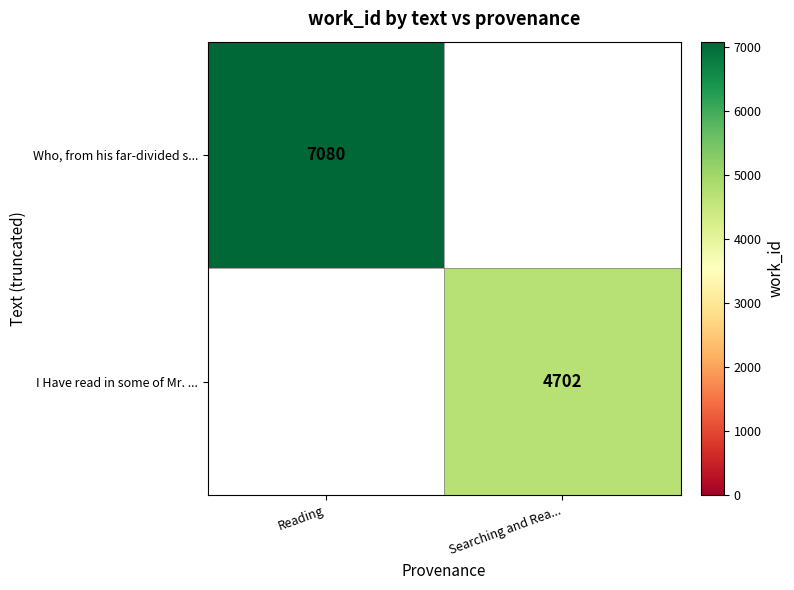

How many series are shown in this chart?

2